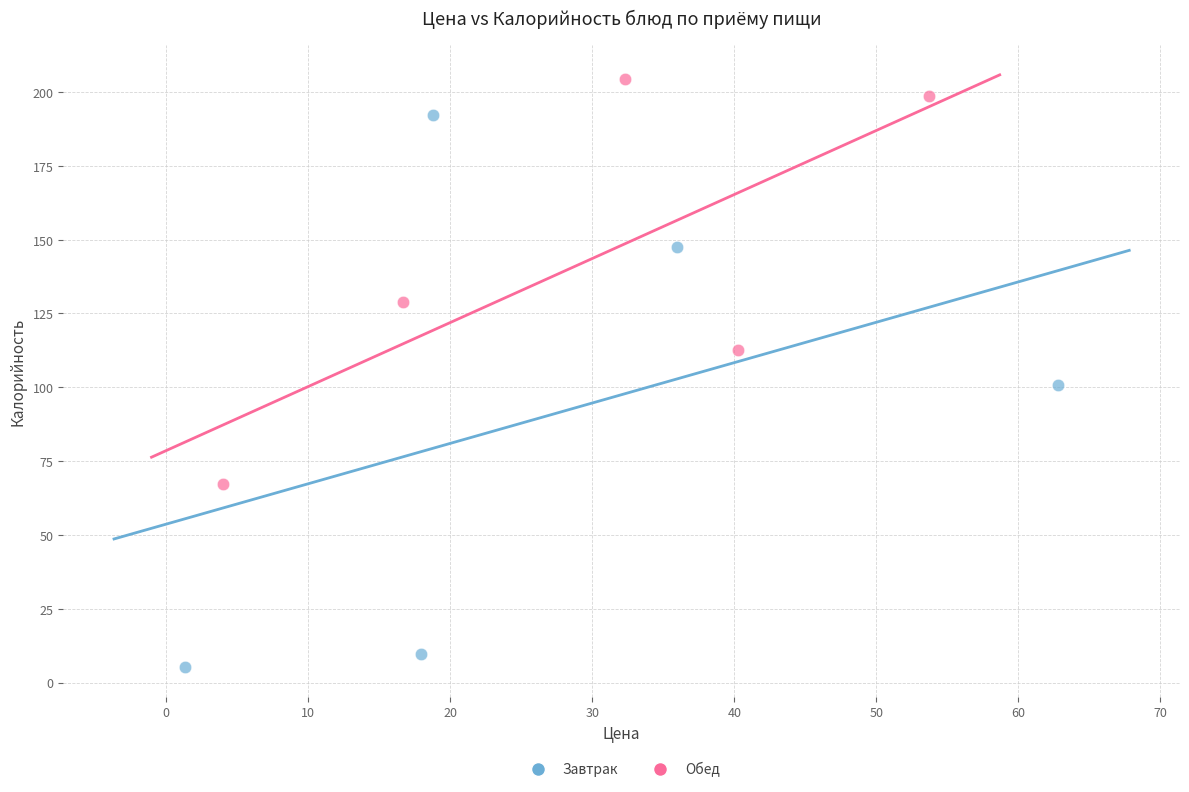

Which series reaches the maximum Y coordinate?

Обед